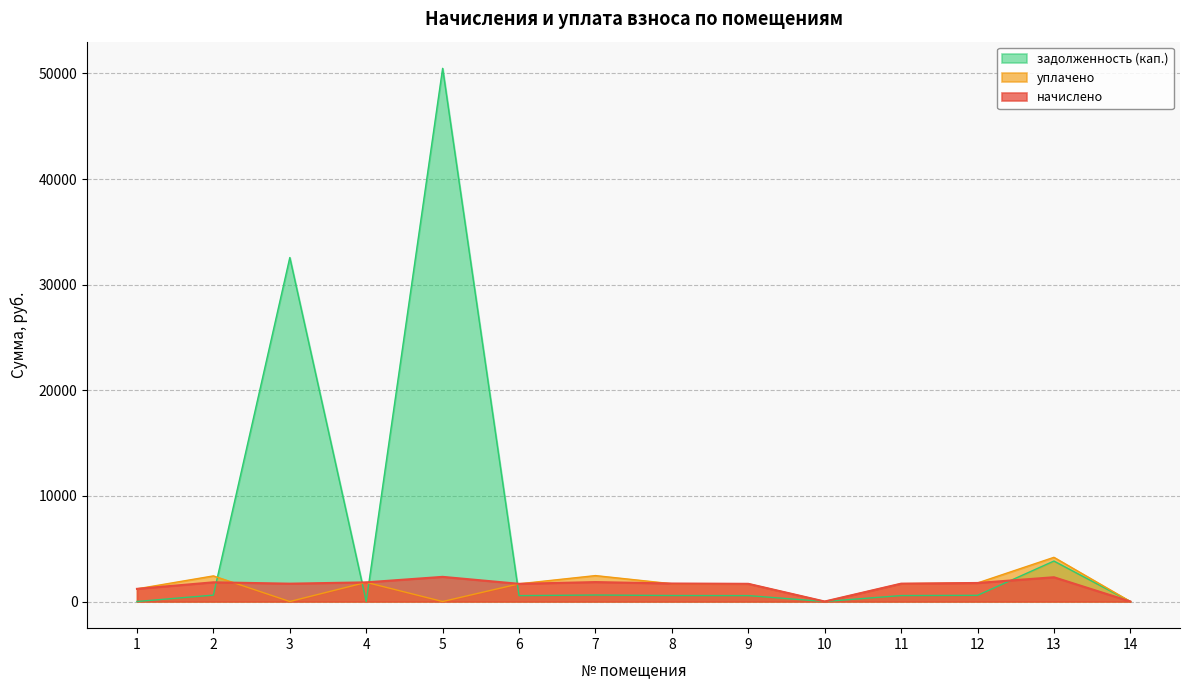

What is the sum of the начислено values at 1 and 8?

2903.5